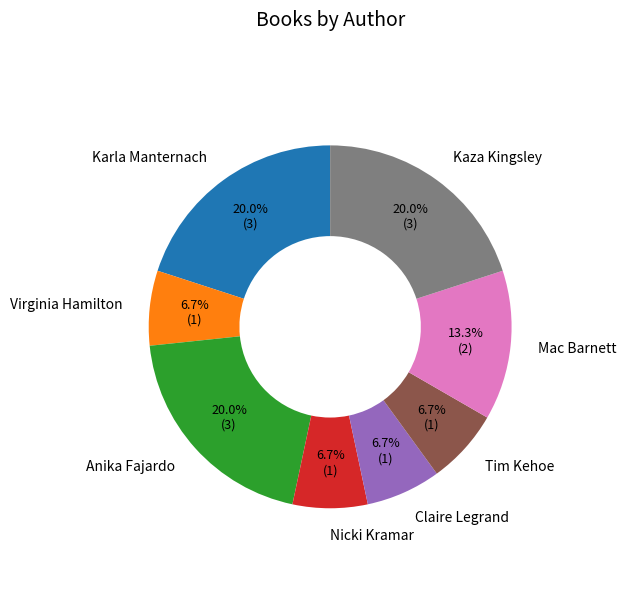

Does Tim Kehoe account for over 50% of the chart?

No